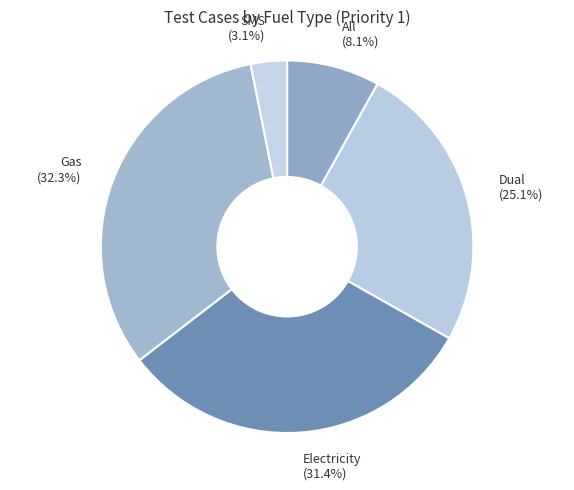

Count the number of slices in the pie.

5